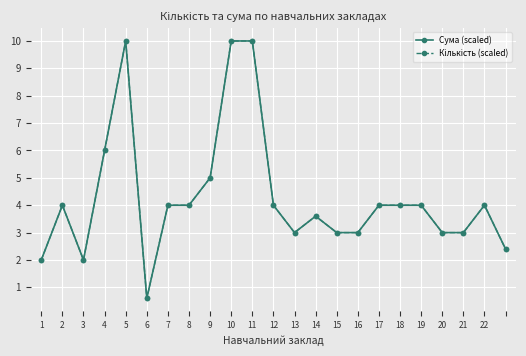

Does the chart have visible grid lines?

Yes